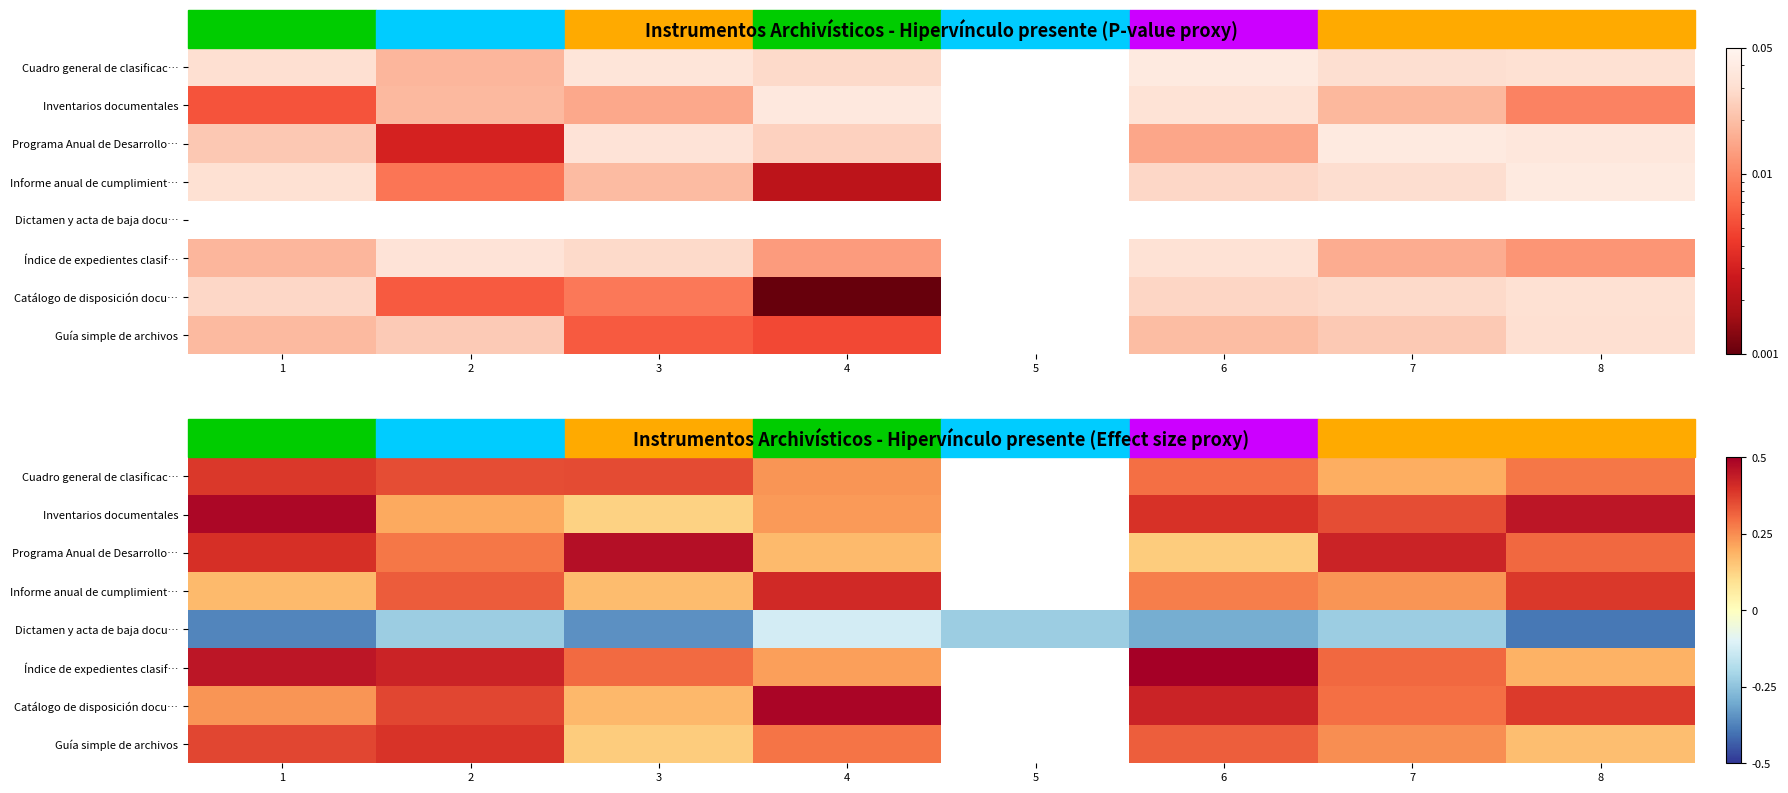

Where is Cuadro general de clasificac… nearest to the value 0?

7